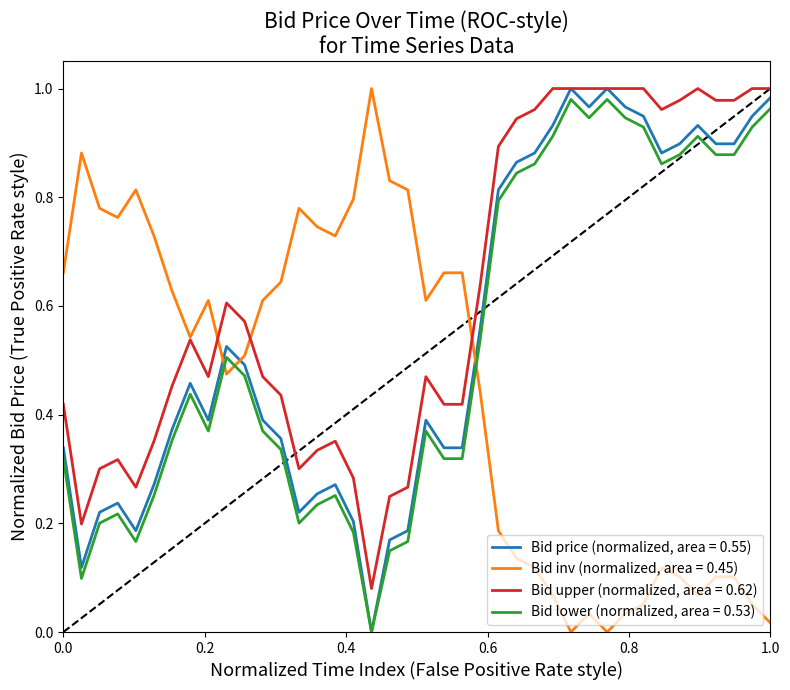

What is the difference between the second highest and minimum values?

1.0